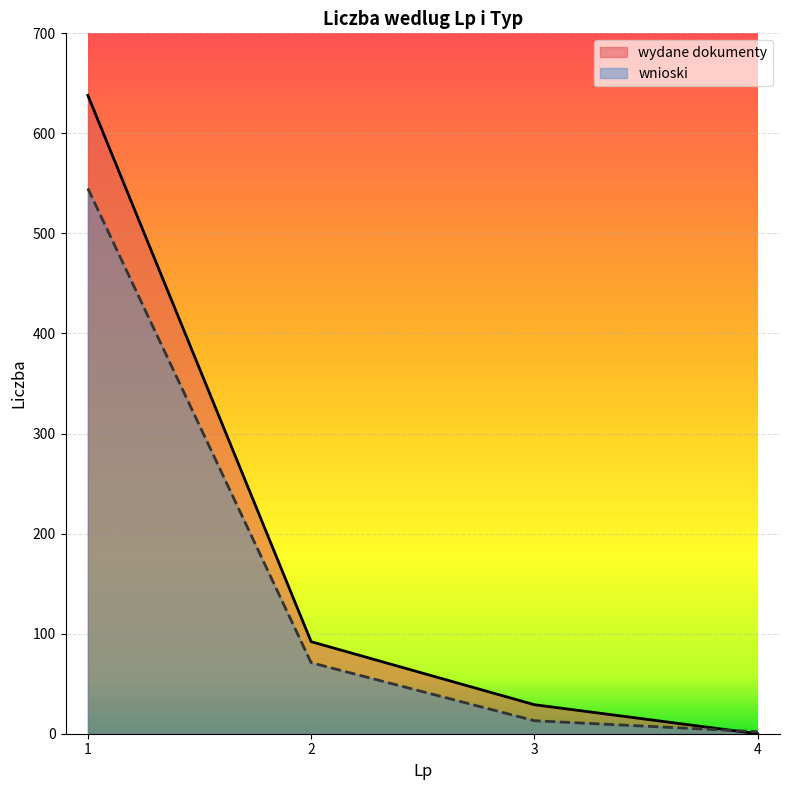

At how many categories does at least one series exceed 121?

1